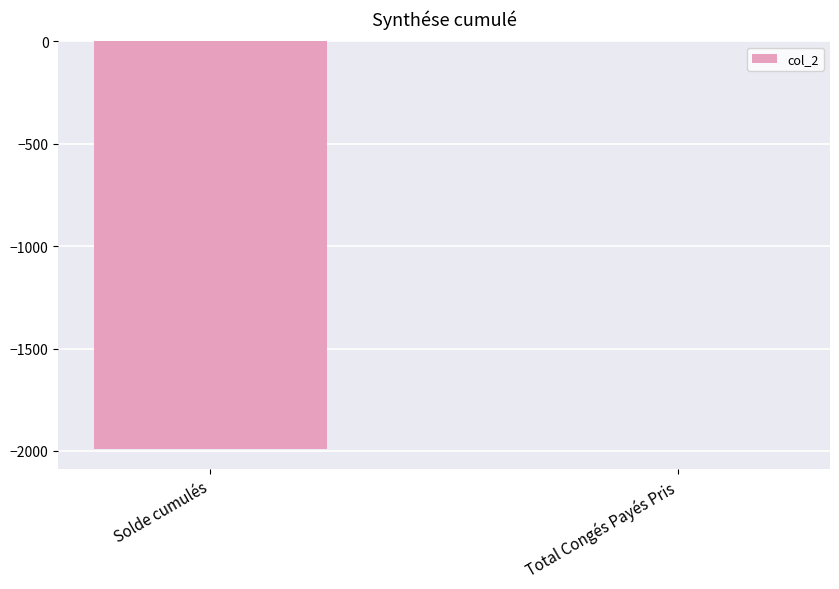

Which label corresponds to the largest value in the chart?

Total Congés Payés Pris